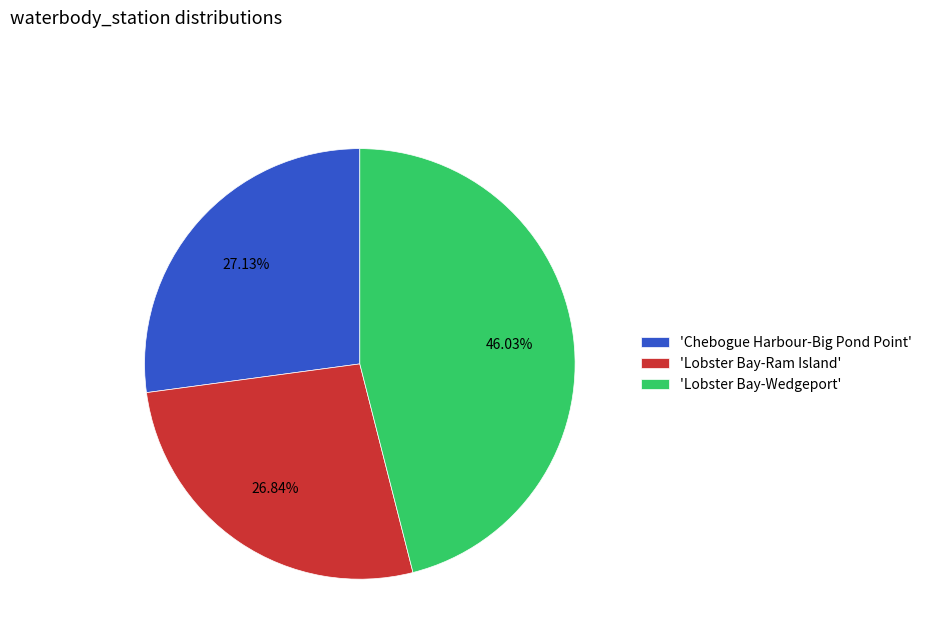

Is the sum of 'Lobster Bay-Ram Island' and 'Lobster Bay-Wedgeport' greater than half?

Yes